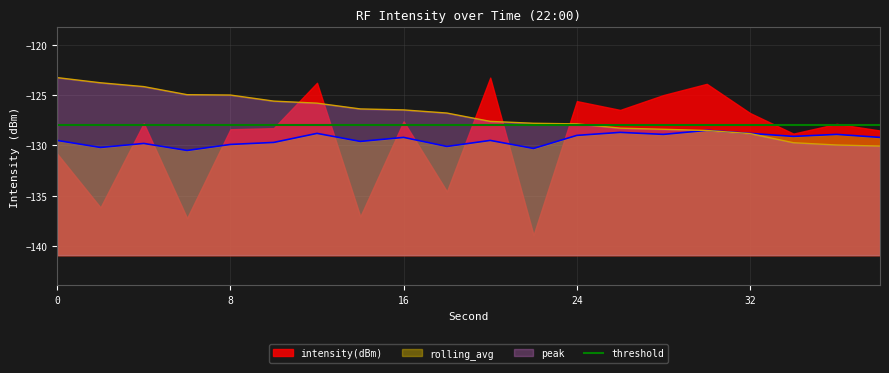

At which label is peak closest to -126?

12